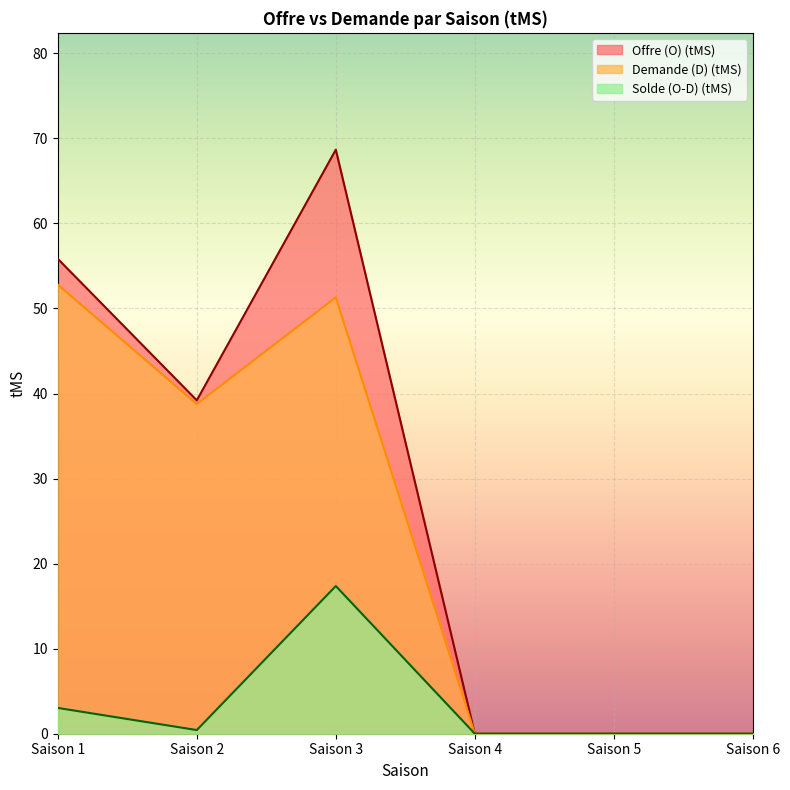

How many values in the Solde (O-D) (tMS) series exceed 0?

3